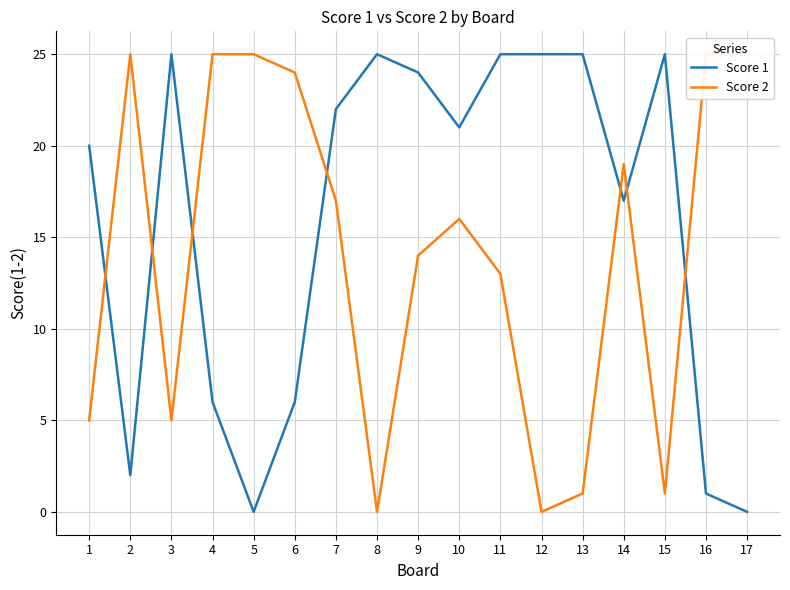

How many positive values does the Score 1 series have?

15